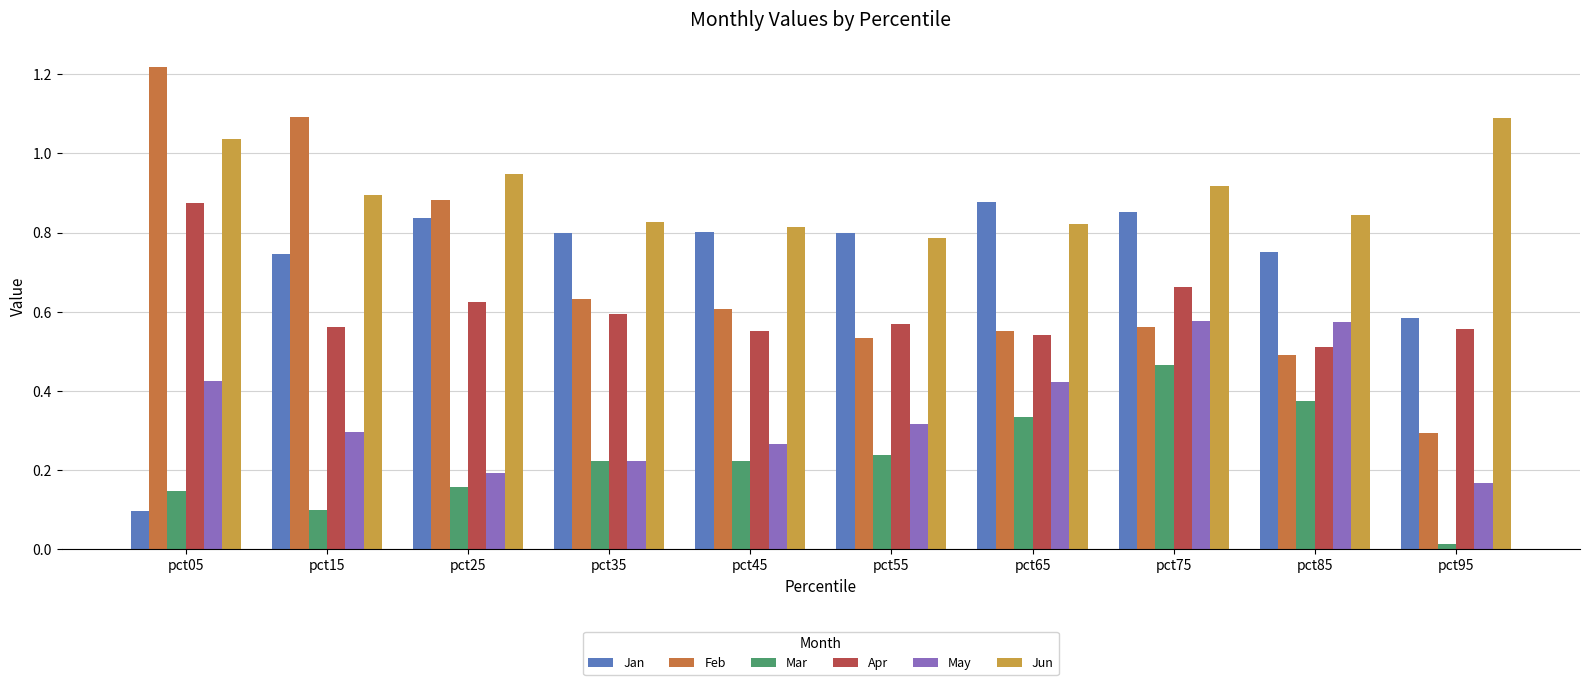

At which category is the sum across all series the highest?

pct75